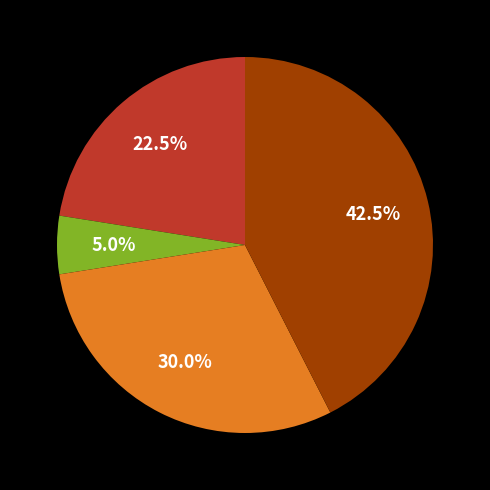

Is there a majority slice in this chart?

No